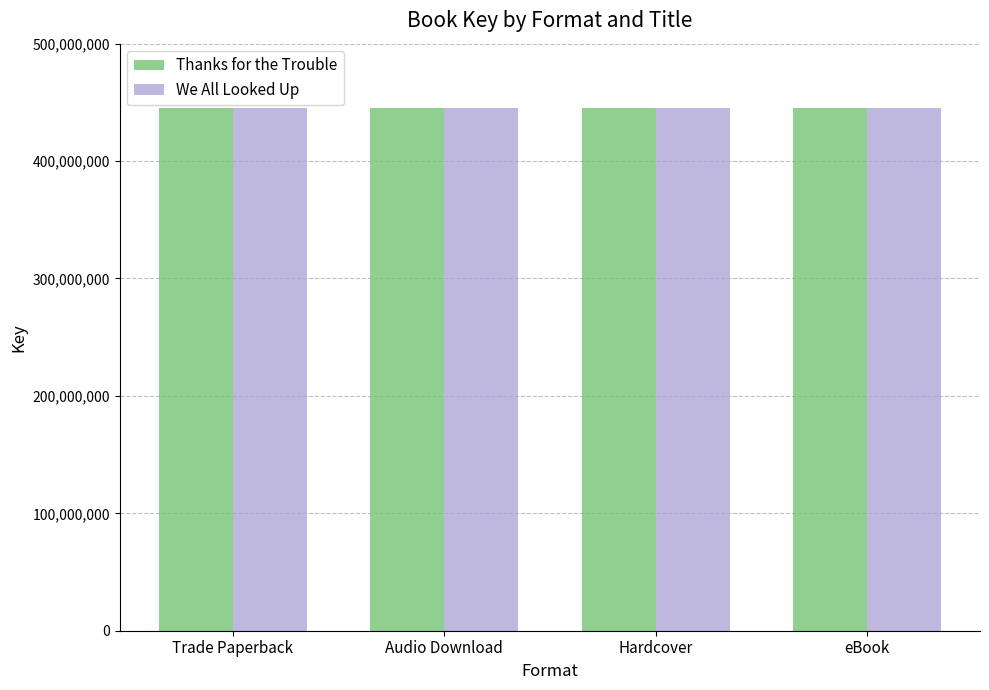

What is the sum of all We All Looked Up values?

1781444412